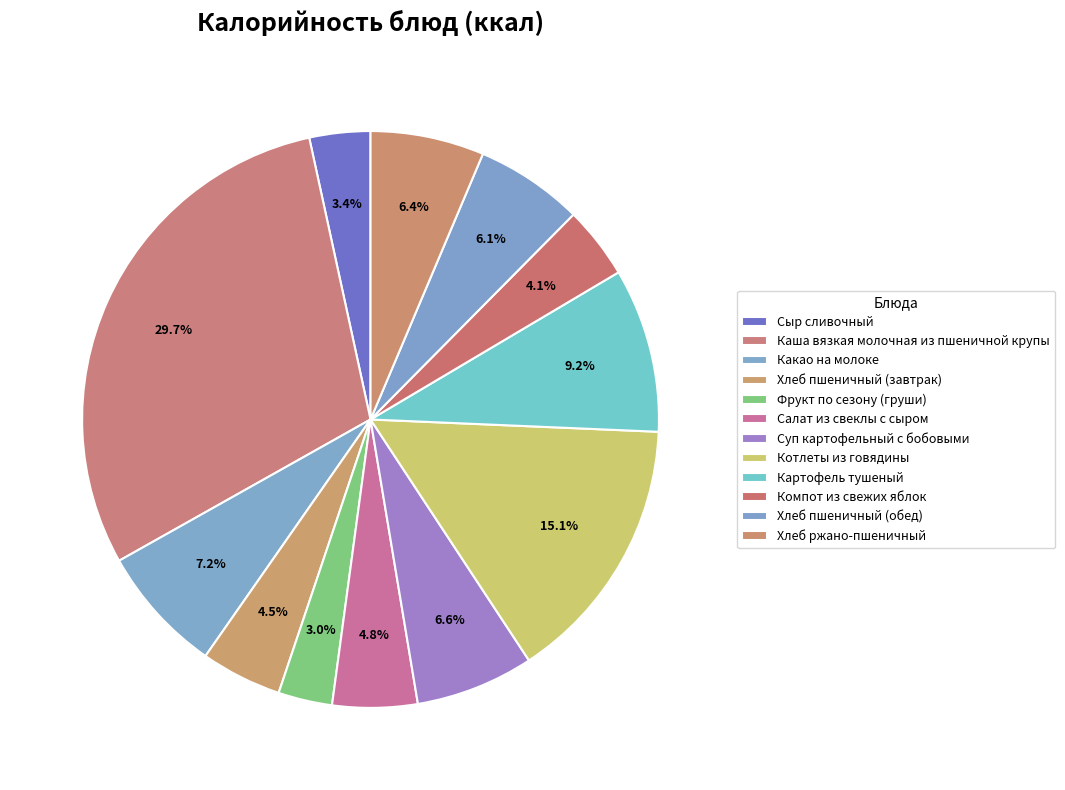

True or false: Хлеб пшеничный (обед) accounts for 6% of the total.

True